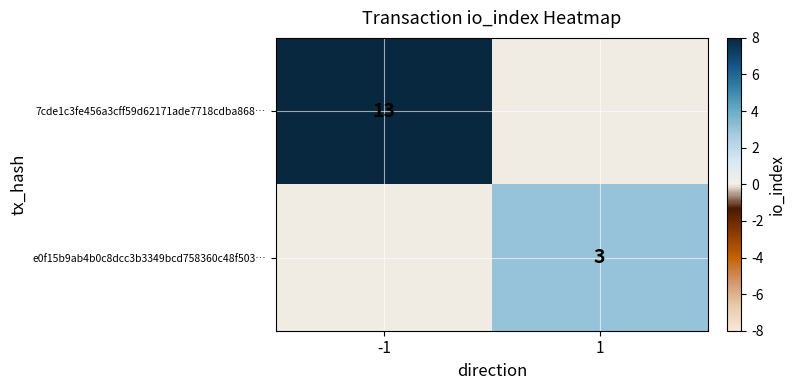

What is the minimum value for 7cde1c3fe456a3cff59d62171ade7718cdba868…?

13.0